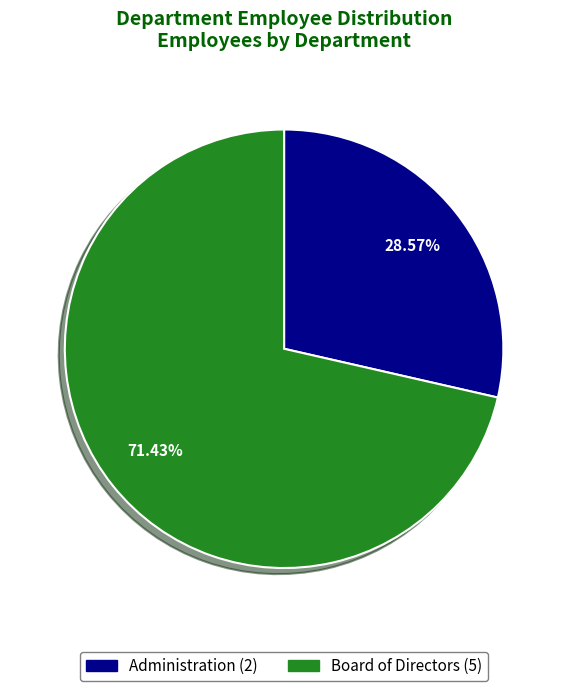

To the nearest percent, what percentage of the pie is Board of Directors?

71%